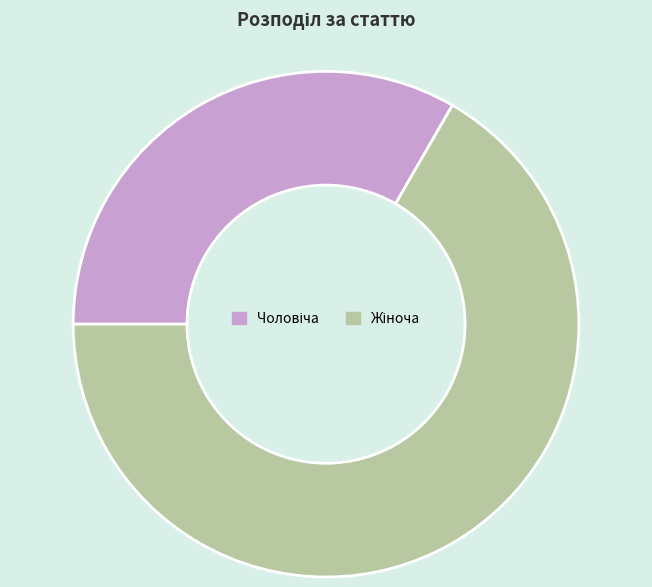

Is there any slice that represents more than half of the pie?

Yes